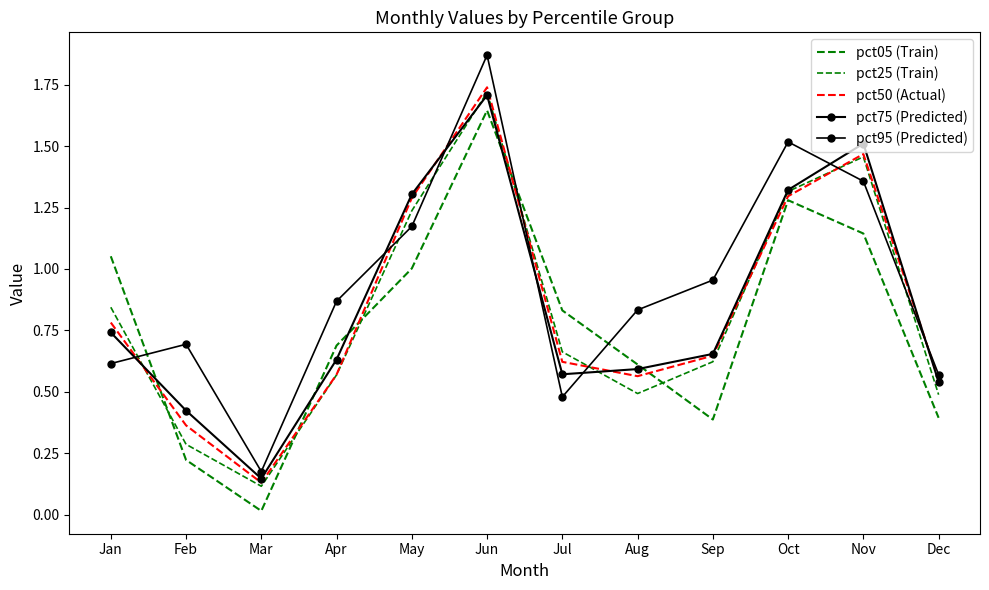

What is the sum of the pct05 (Train) values at Mar and Jul?

0.8